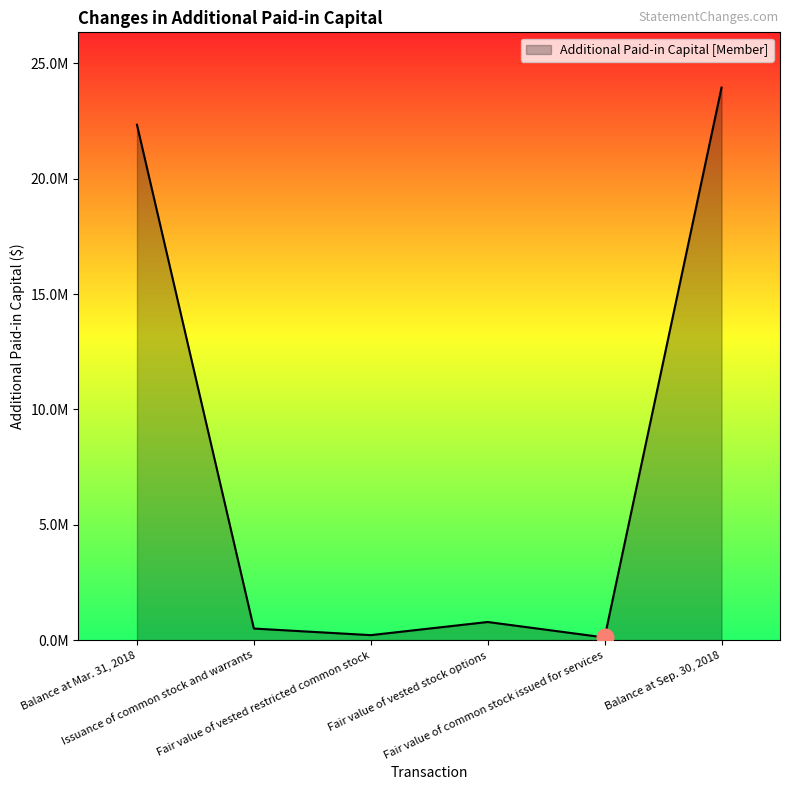

What is the difference between the values at Balance at Mar. 31, 2018 and Issuance of common stock and warrants?

21843468